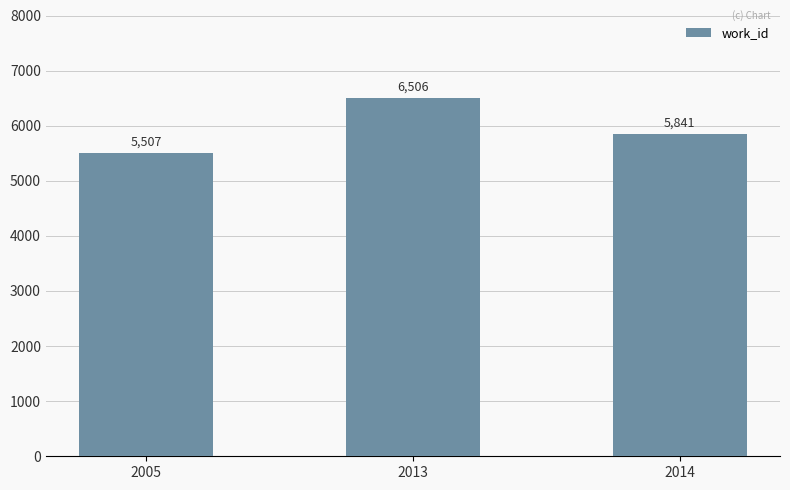

What is the sum of all values?

17854